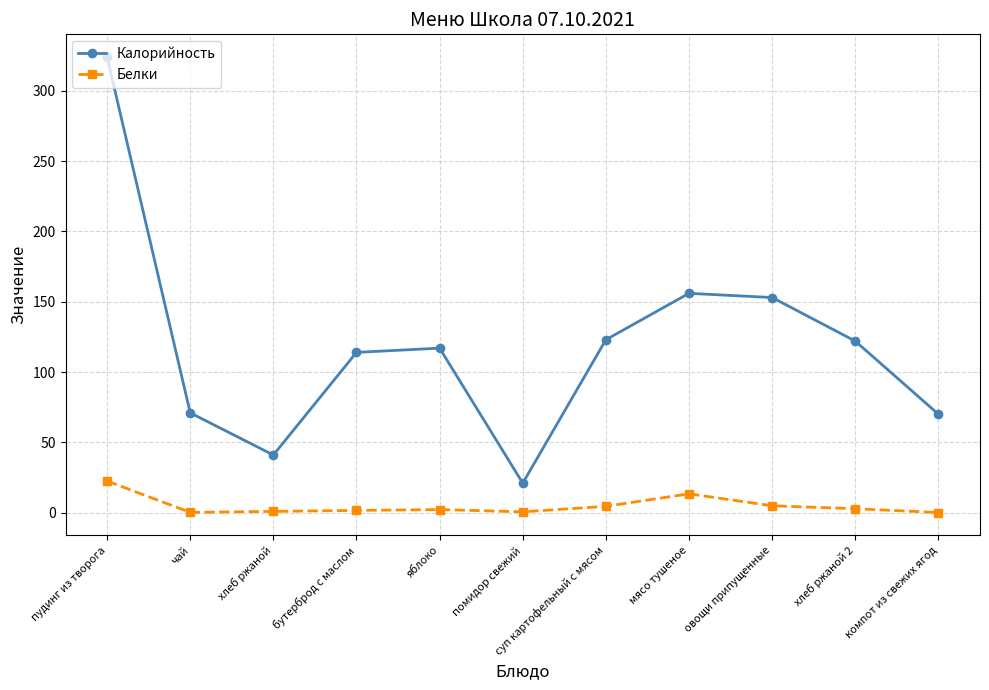

What is the difference between the maximum and minimum values in the Калорийность series?

303.0